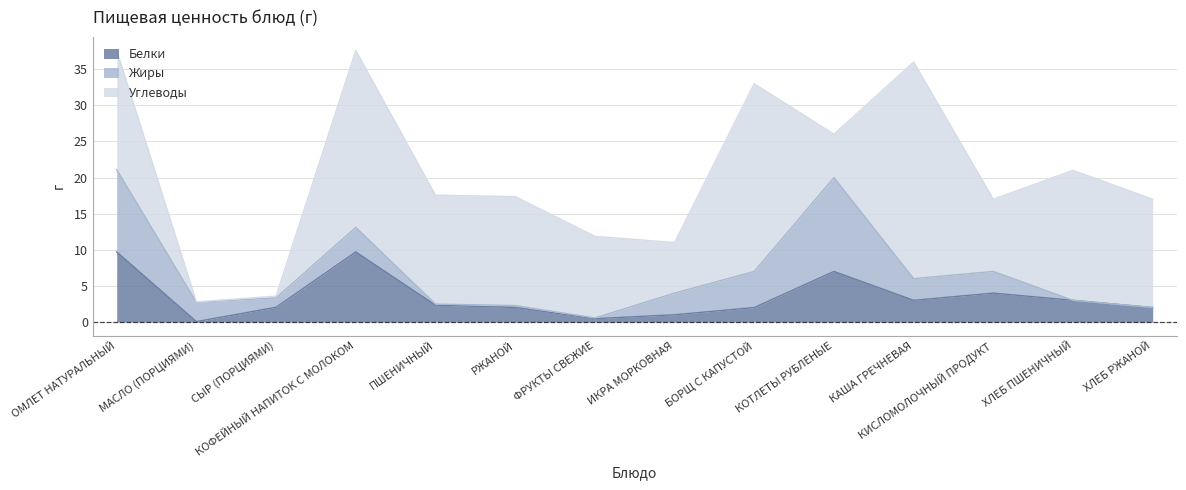

What is the label of the 12th point from the left?

КИСЛОМОЛОЧНЫЙ ПРОДУКТ